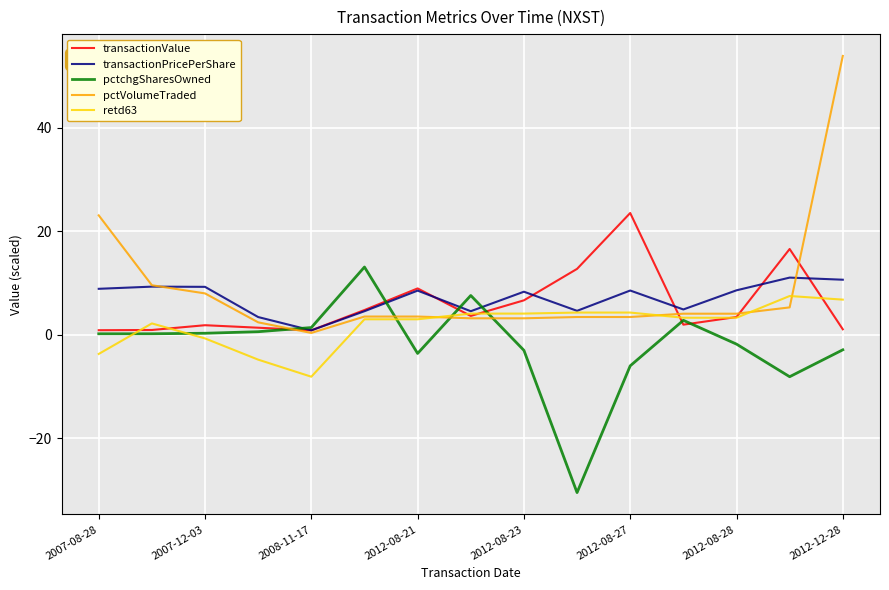

What is the minimum value shown in the chart?

-30.5